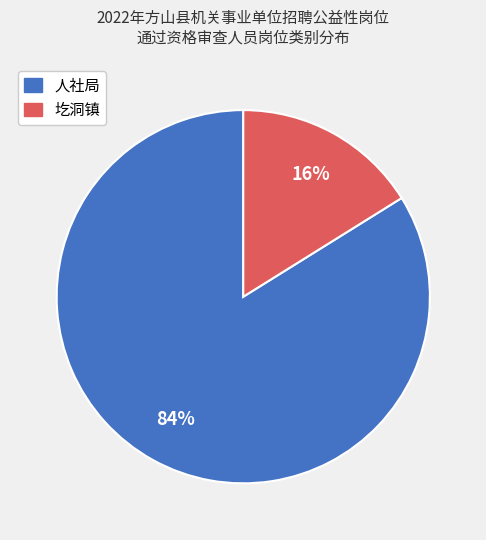

Rank the categories by value from highest to lowest.

人社局, 圪洞镇